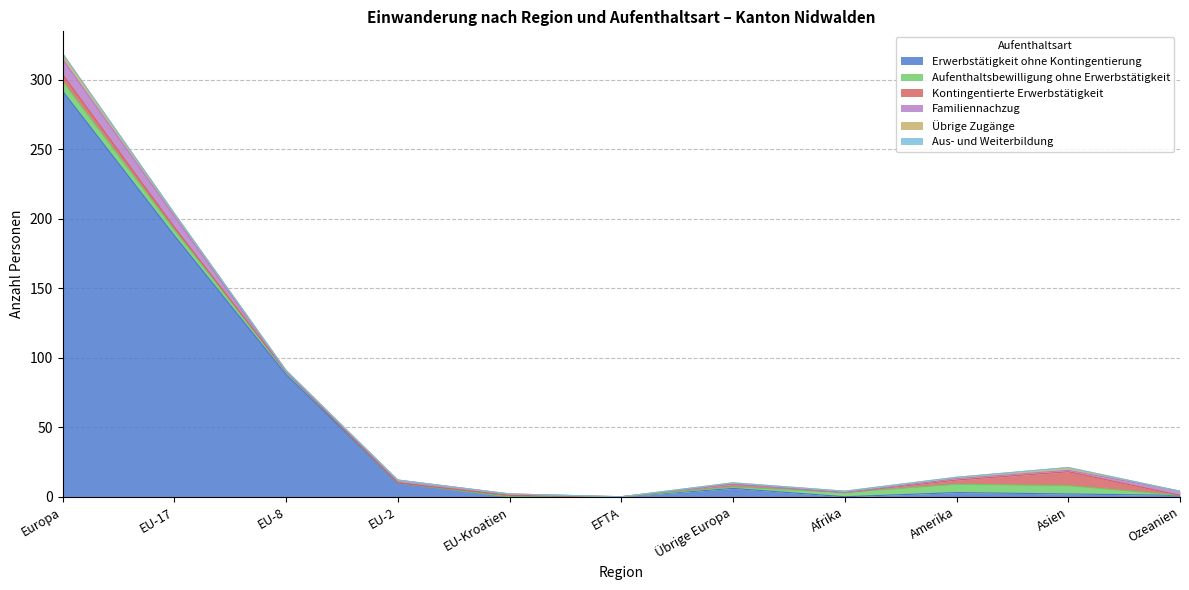

Which series has the largest range (max minus min)?

Erwerbstätigkeit ohne Kontingentierung